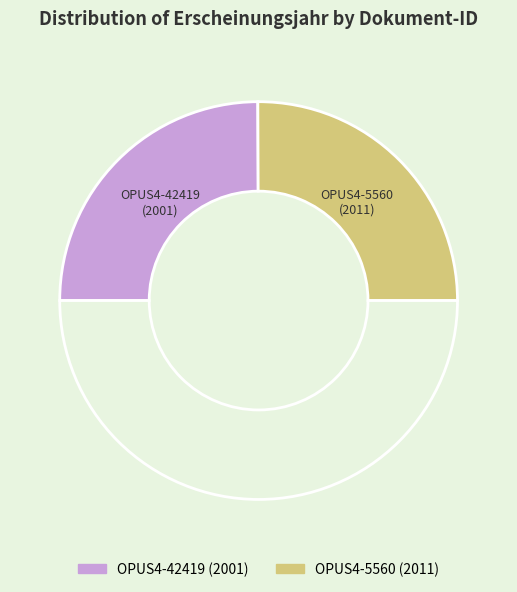

Count the number of slices in the pie.

3